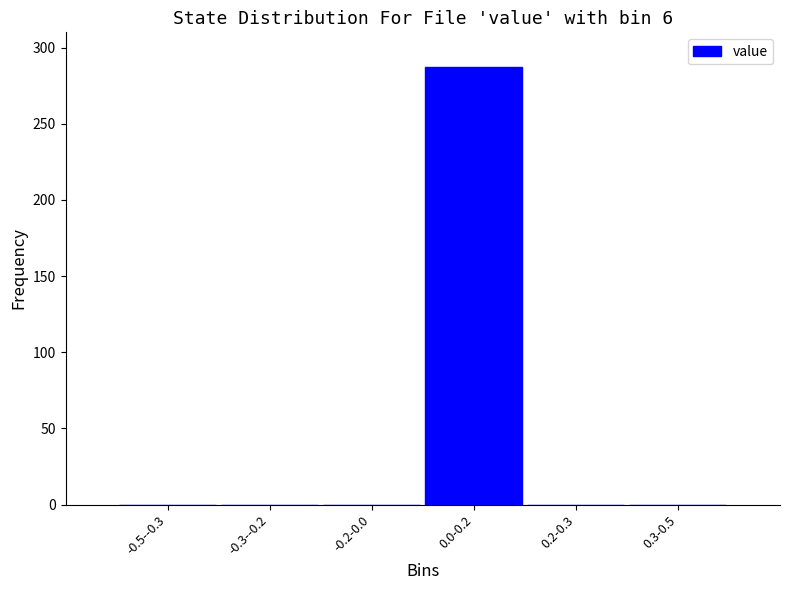

Reading right to left, extract all data points from this chart.

0.3-0.5=0	0.2-0.3=0	0.0-0.2=287	-0.2-0.0=0	-0.3--0.2=0	-0.5--0.3=0